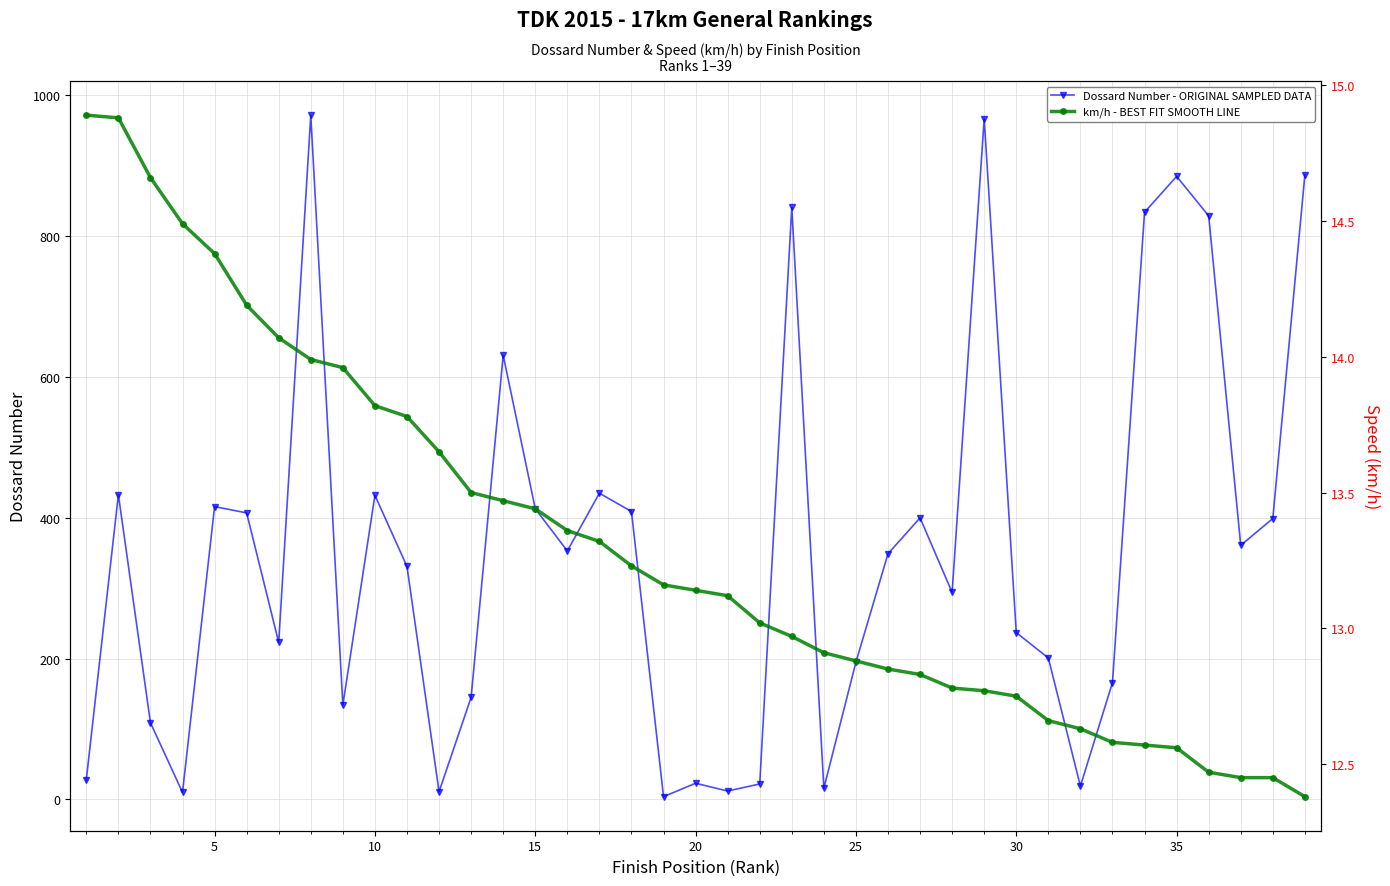

True or false: Dossard Number - ORIGINAL SAMPLED DATA has more than 1 points higher than both neighbors.

True